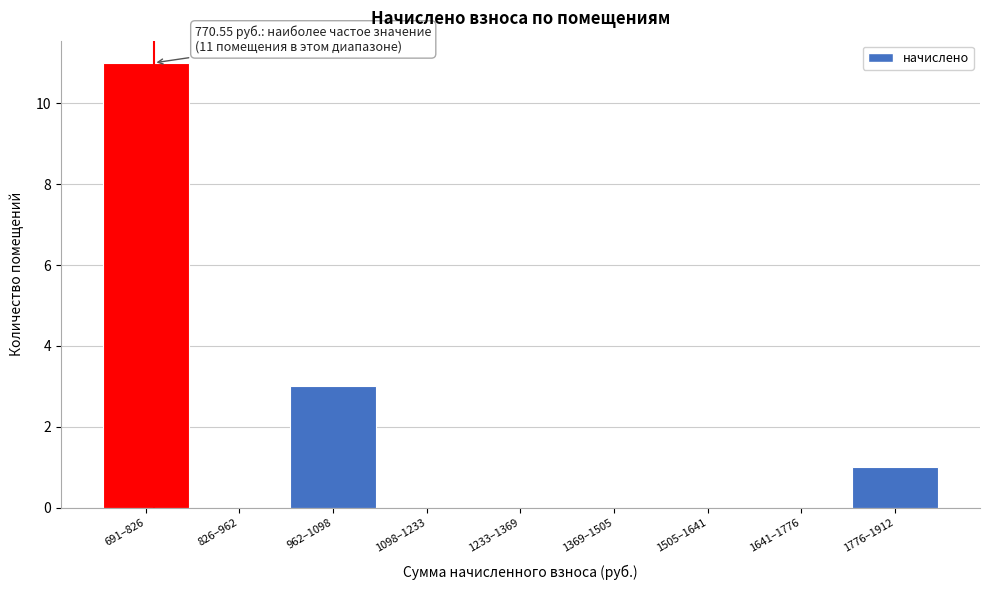

Reading left to right, extract all data points from this chart.

691–826=11	826–962=0	962–1098=3	1098–1233=0	1233–1369=0	1369–1505=0	1505–1641=0	1641–1776=0	1776–1912=1